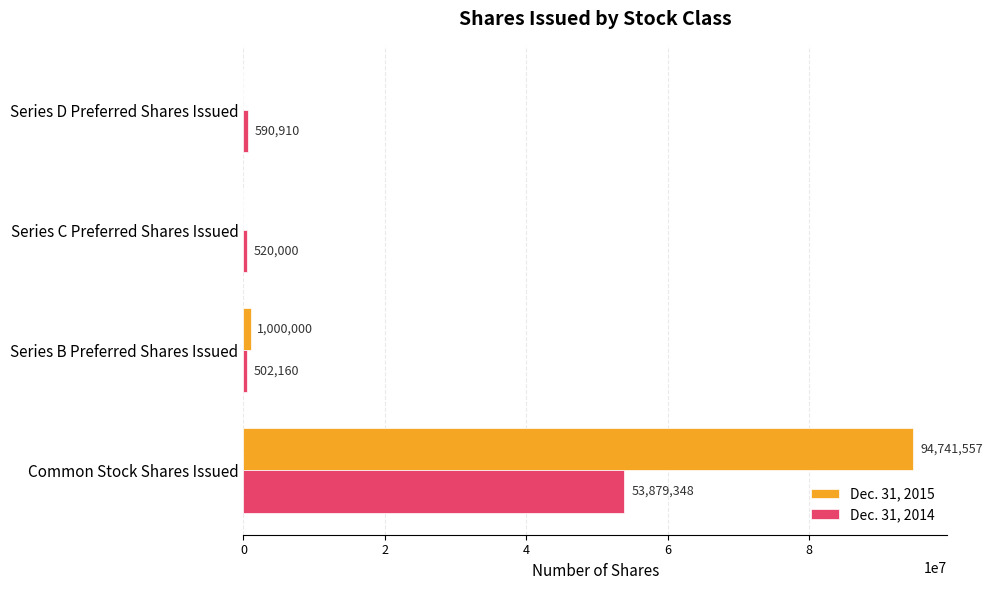

What is the sum of the Dec. 31, 2014 values at Series B Preferred Shares Issued and Common Stock Shares Issued?

54381508